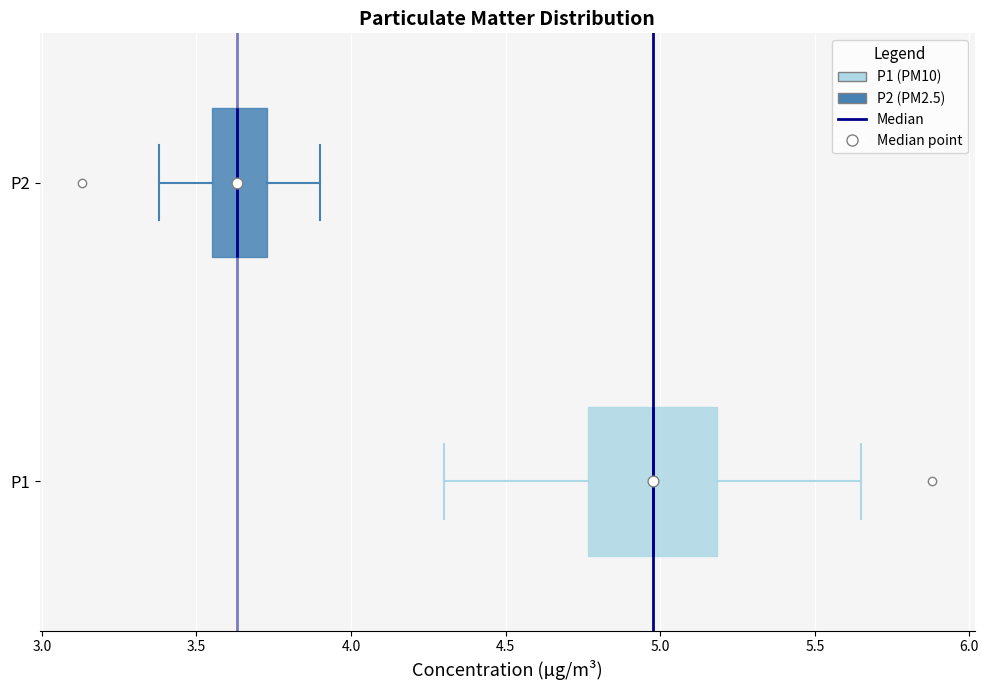

Where is the right edge of the box for P2 on the x-axis? The values are not printed on the chart, so give them approximately, as read against the axis.

3.75